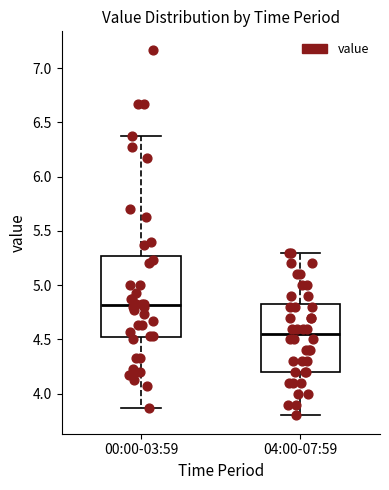

Where does the median line of the box for 00:00-03:59 sit on the y-axis? The values are not printed on the chart, so give them approximately, as read against the axis.

4.80